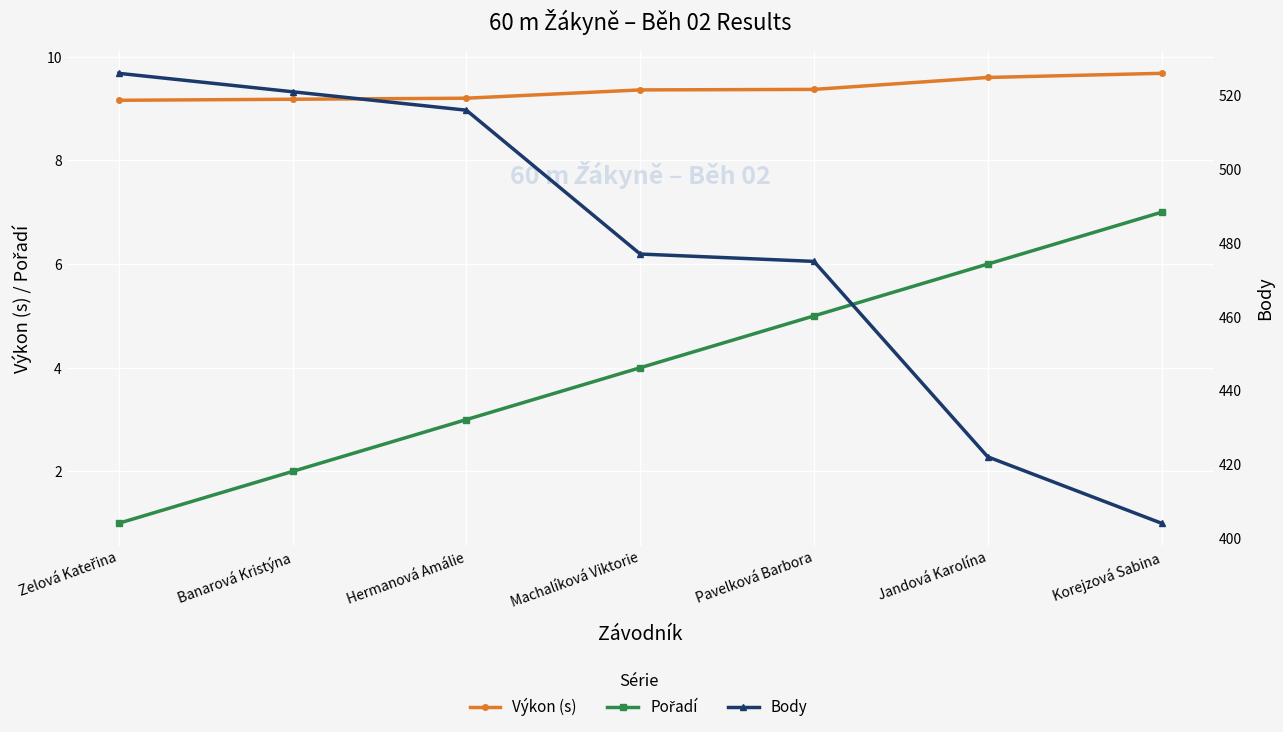

What is the difference between the maximum and minimum values in the Výkon (s) series?

0.5